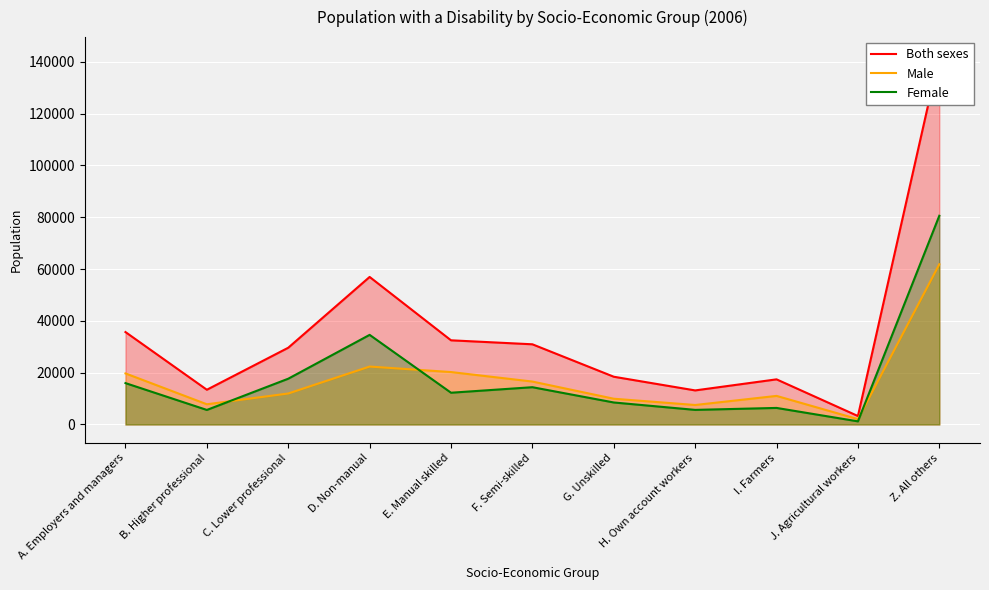

What are all the series names shown in the legend?

Both sexes, Male, Female